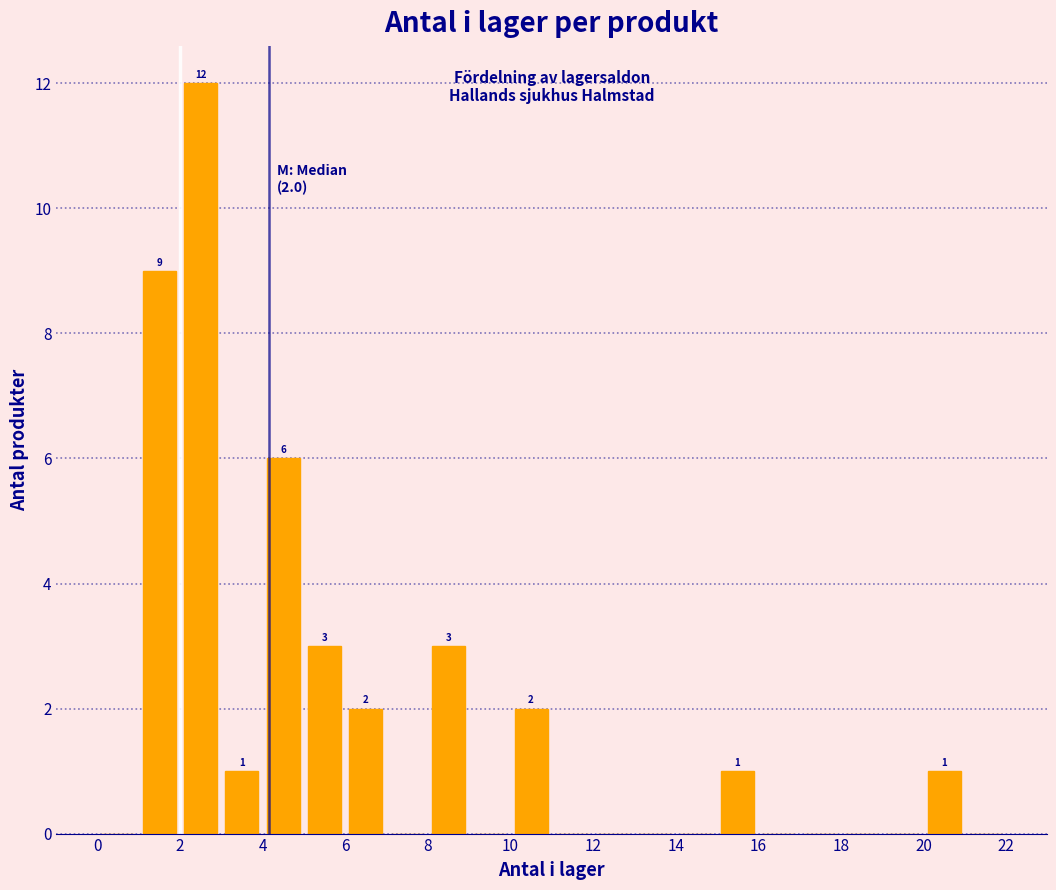

Over which range of the x-axis is the bar tallest?

2 to 3